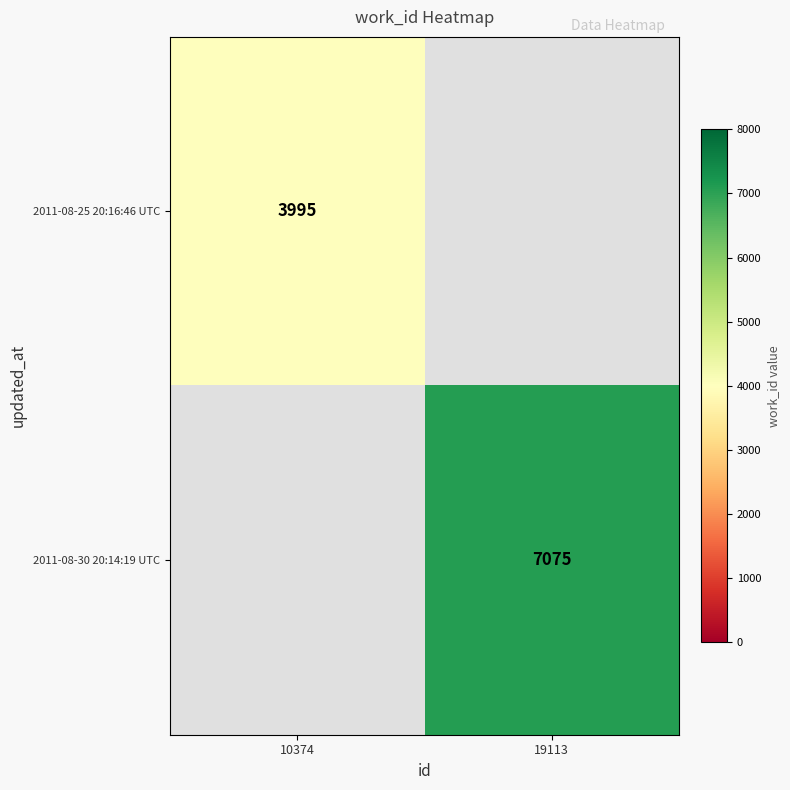

True or false: 2011-08-25 20:16:46 UTC has a value of 3995 at 10374.

True